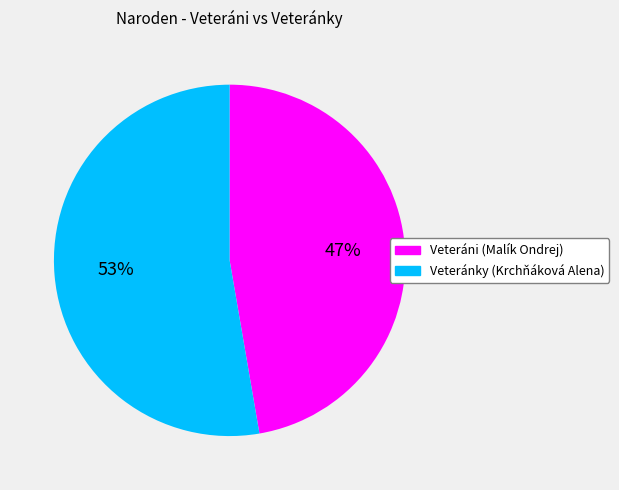

To the nearest percent, what is the average slice percentage?

50%